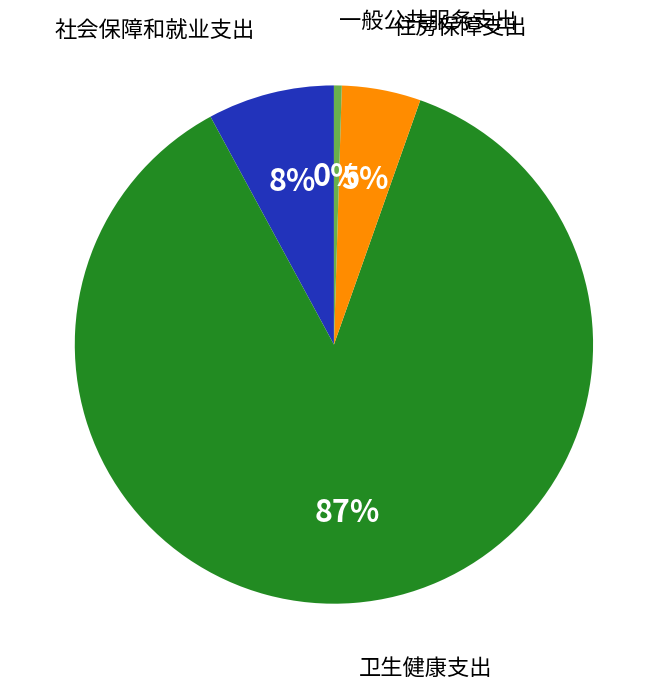

How many slices are in this pie chart?

4